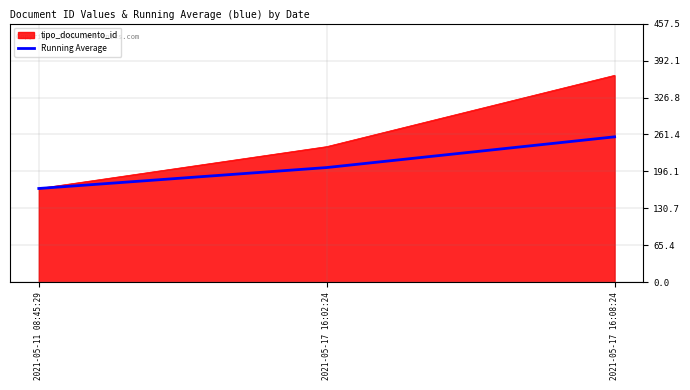

Reading left to right, what are all the values shown in this chart?

tipo_documento_id: 2021-05-11 08:45:29=166.0	2021-05-17 16:02:24=240.0	2021-05-17 16:08:24=366.0
Running Average: 2021-05-11 08:45:29=166.0	2021-05-17 16:02:24=203.0	2021-05-17 16:08:24=257.3